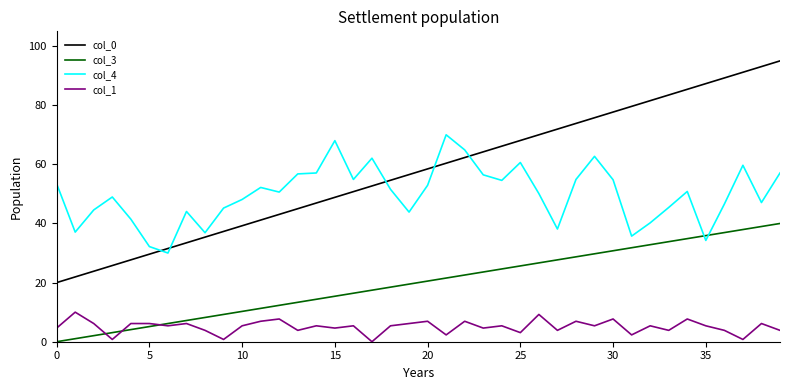

True or false: col_3 has more than 0 interior local peaks.

False